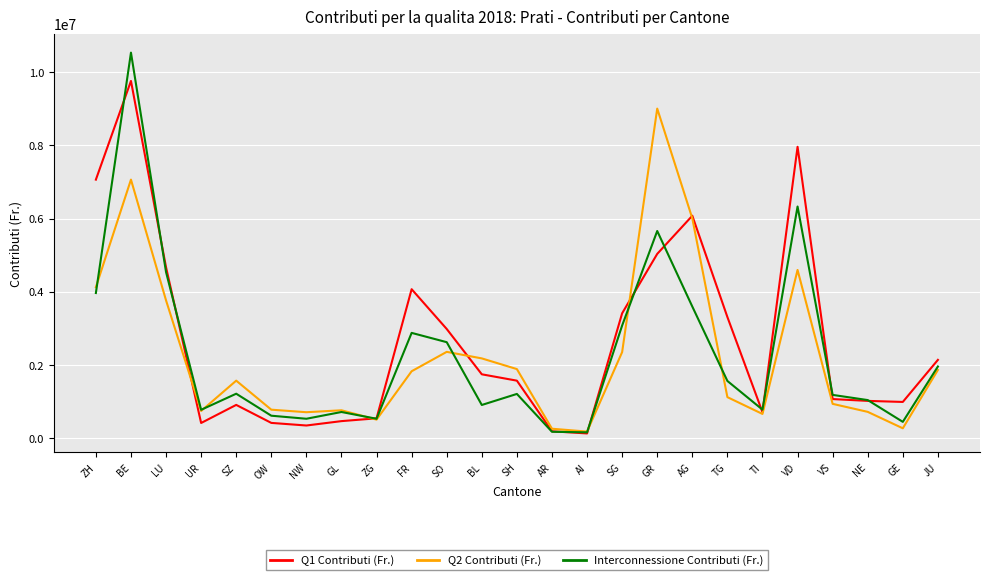

What is the approximate value of Q2 Contributi (Fr.) at ZG?

507568.3